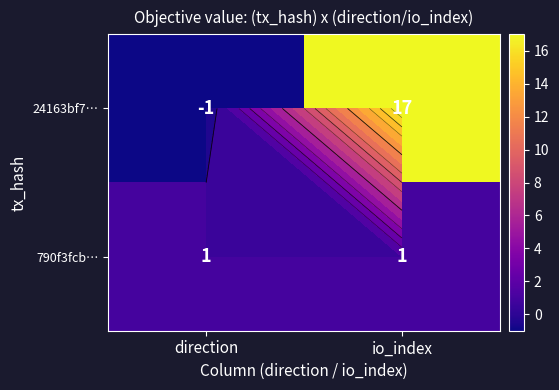

At which label is 24163bf7… closest to 8?

direction